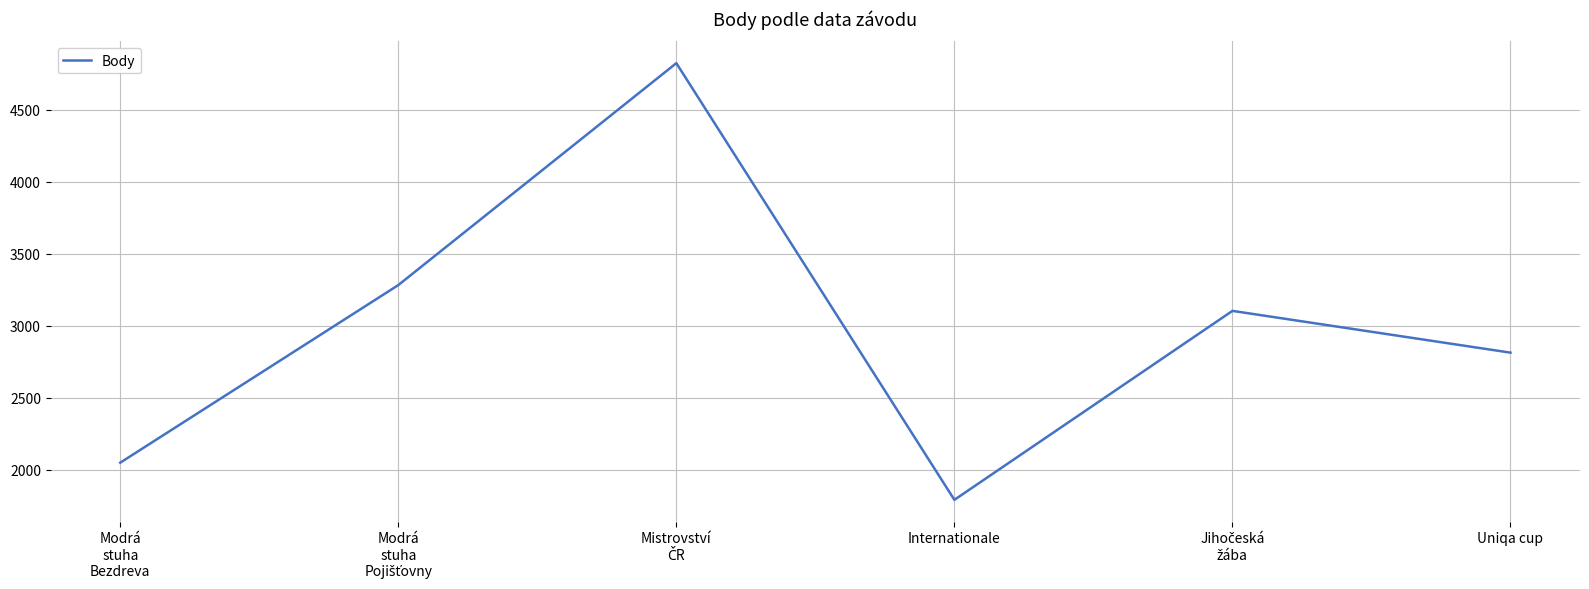

Reading left to right, what are all the values shown in this chart?

2050	3283	4824	1792	3104	2814